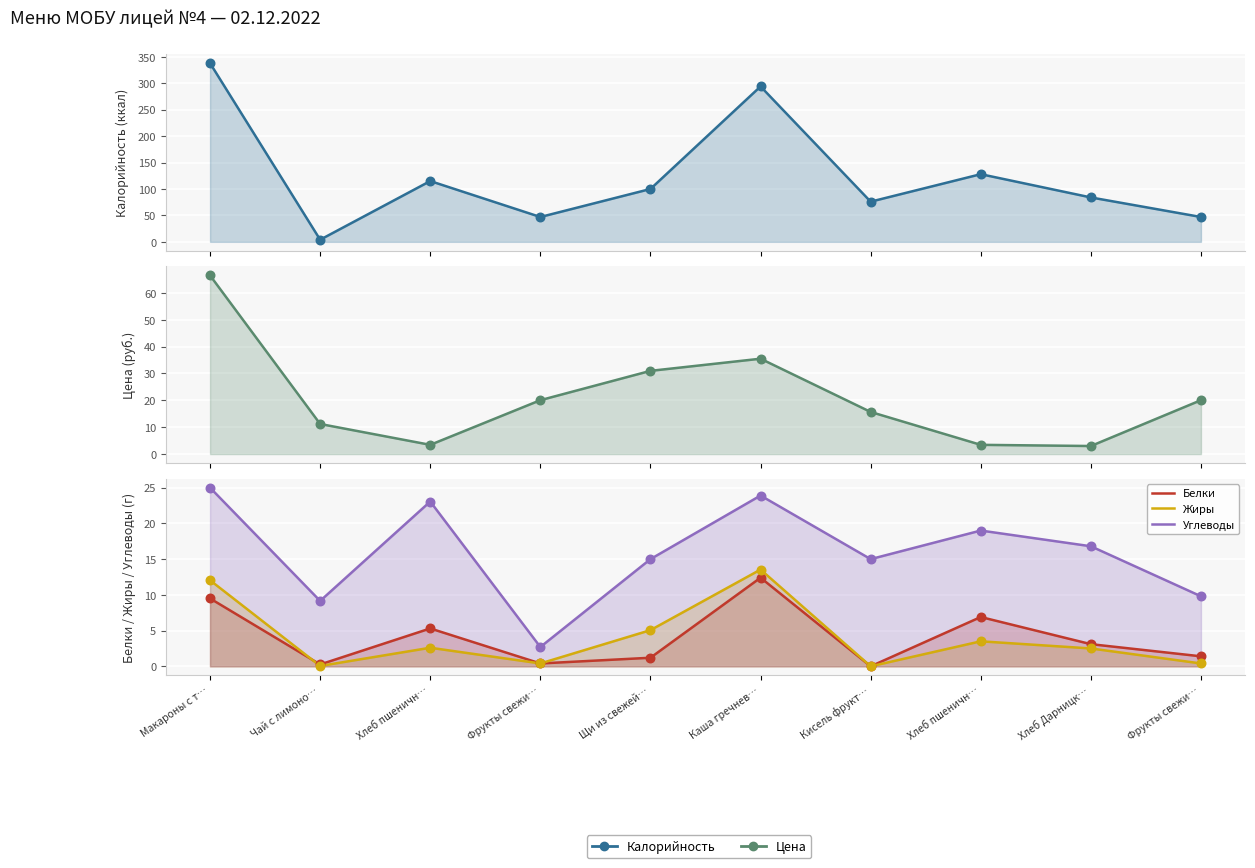

Is the value of Цена at Щи из свежей… greater than the value of Жиры at Чай с лимоно…?

Yes